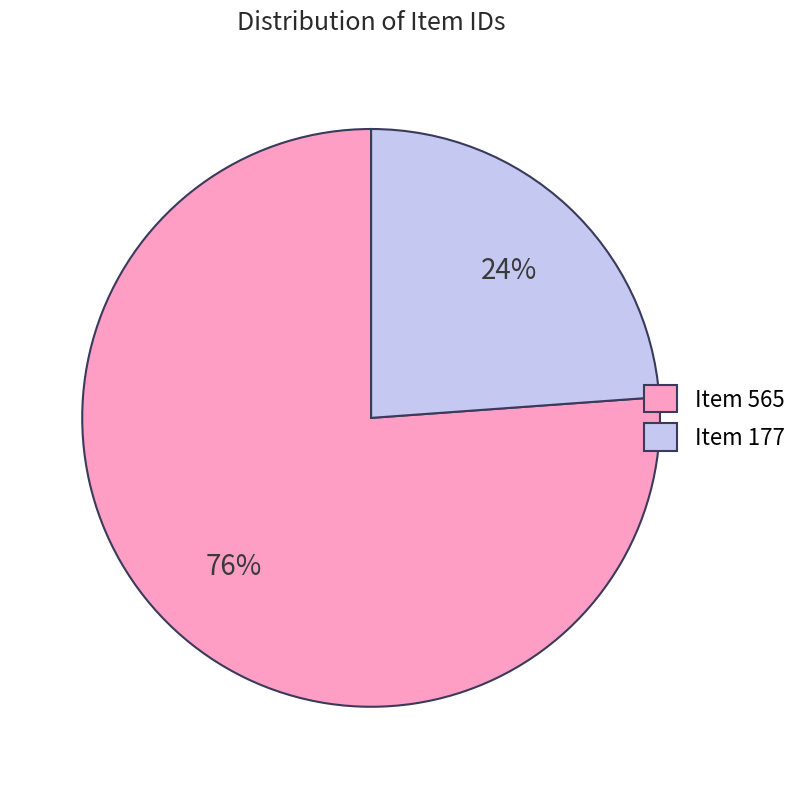

The Item 565 slice represents 76% of the pie. True or false?

True